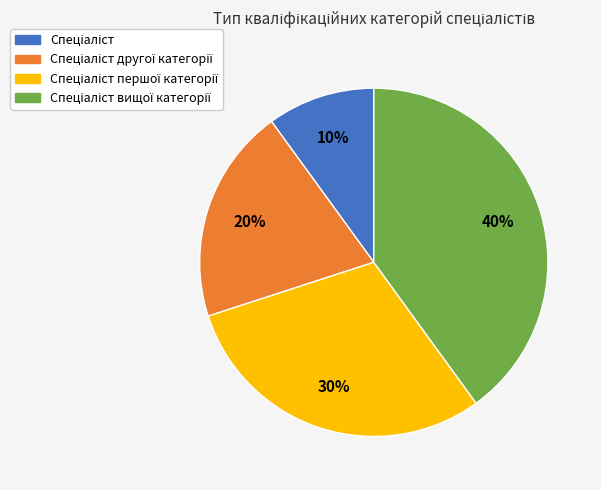

To the nearest percent, what is the difference between the largest and smallest slice percentages?

30%